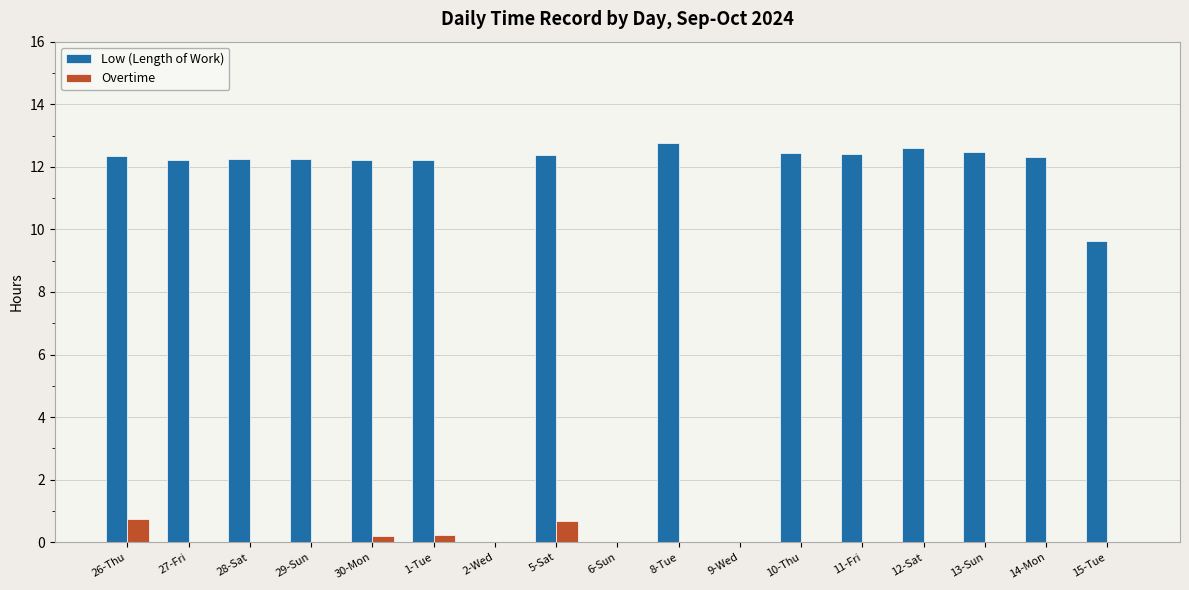

True or false: Low (Length of Work) has a value of 21.2 at 30-Mon.

False